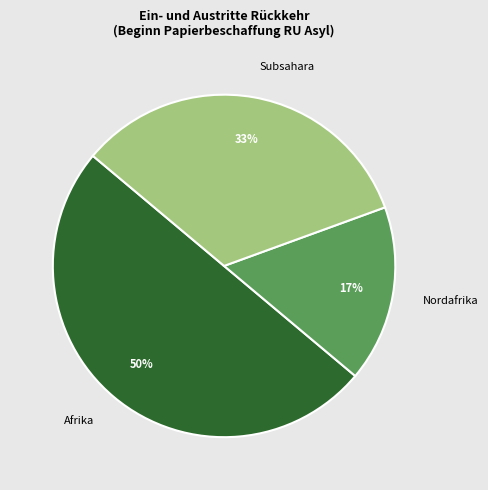

Do Nordafrika and Afrika together represent more than half of the pie?

Yes